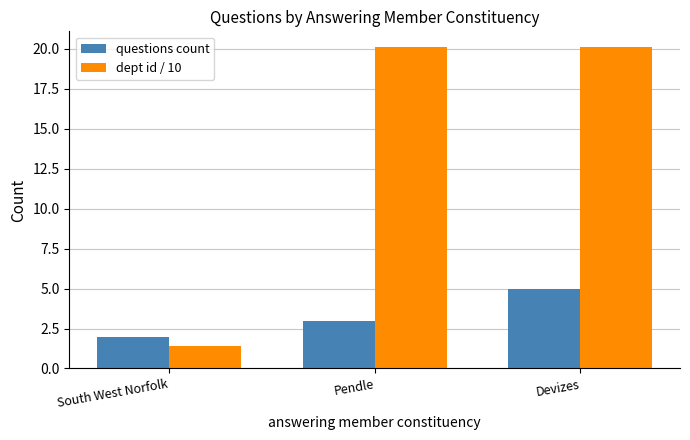

Which category has the lowest value in the dept id / 10 series?

South West Norfolk